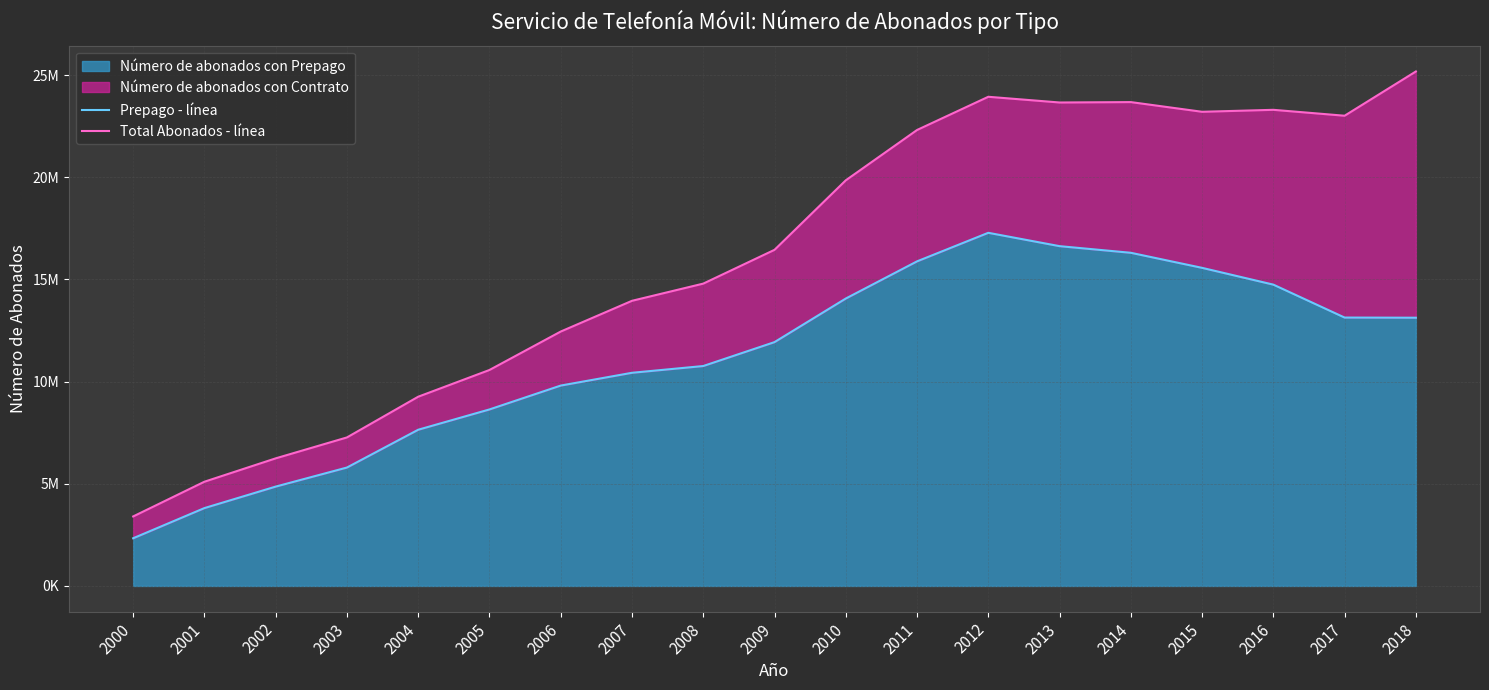

List the series in order of their overall mean, lowest first.

Prepago - línea, Total Abonados - línea